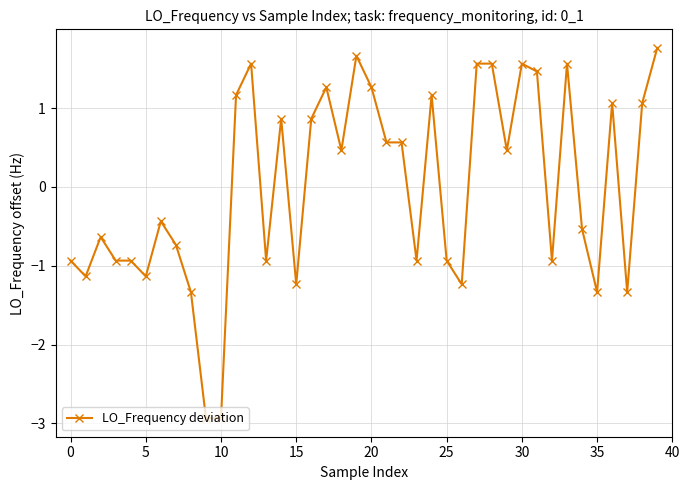

How many values are above zero?

20